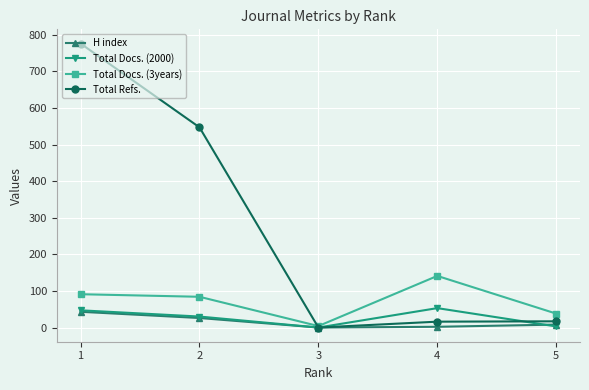

How many lines are shown in the chart?

4